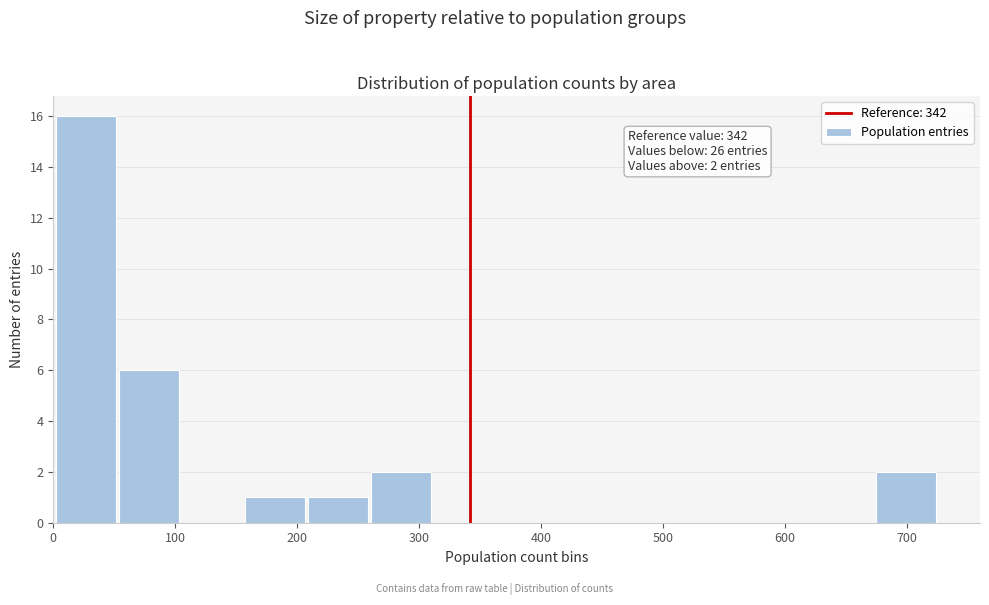

Over which range of the x-axis is the bar tallest?

0 to 50